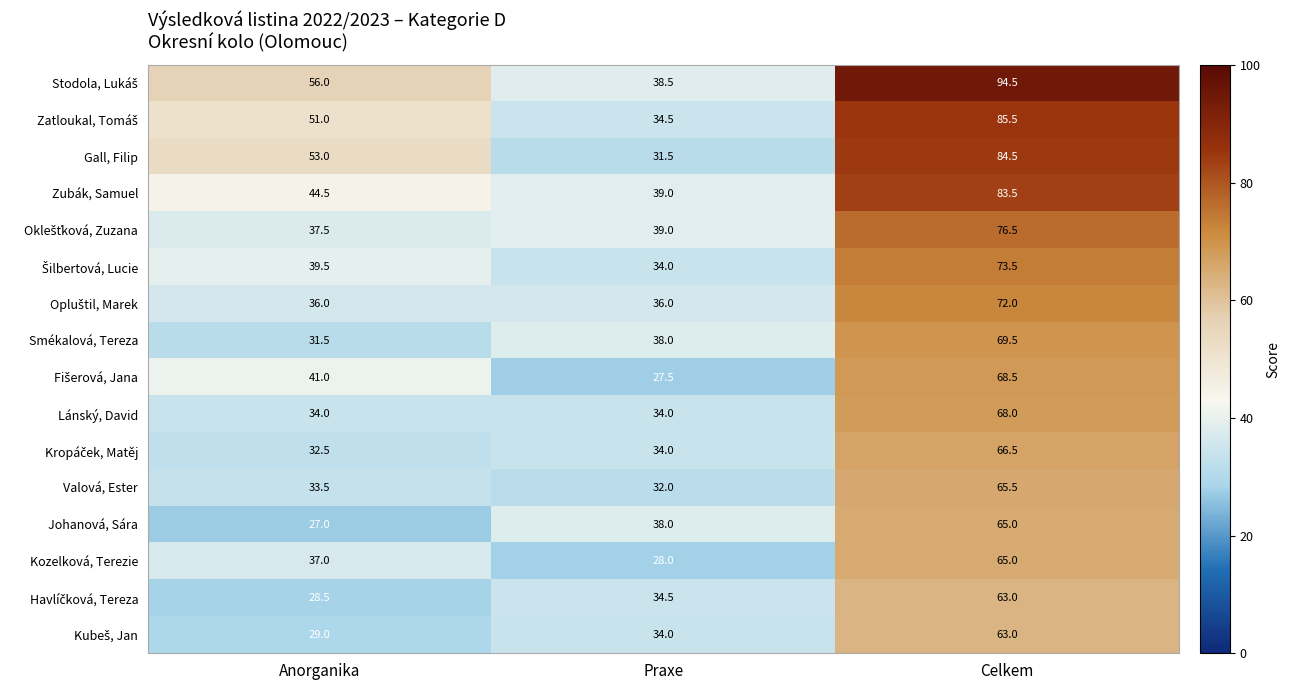

At which category is the sum across all series the highest?

Celkem